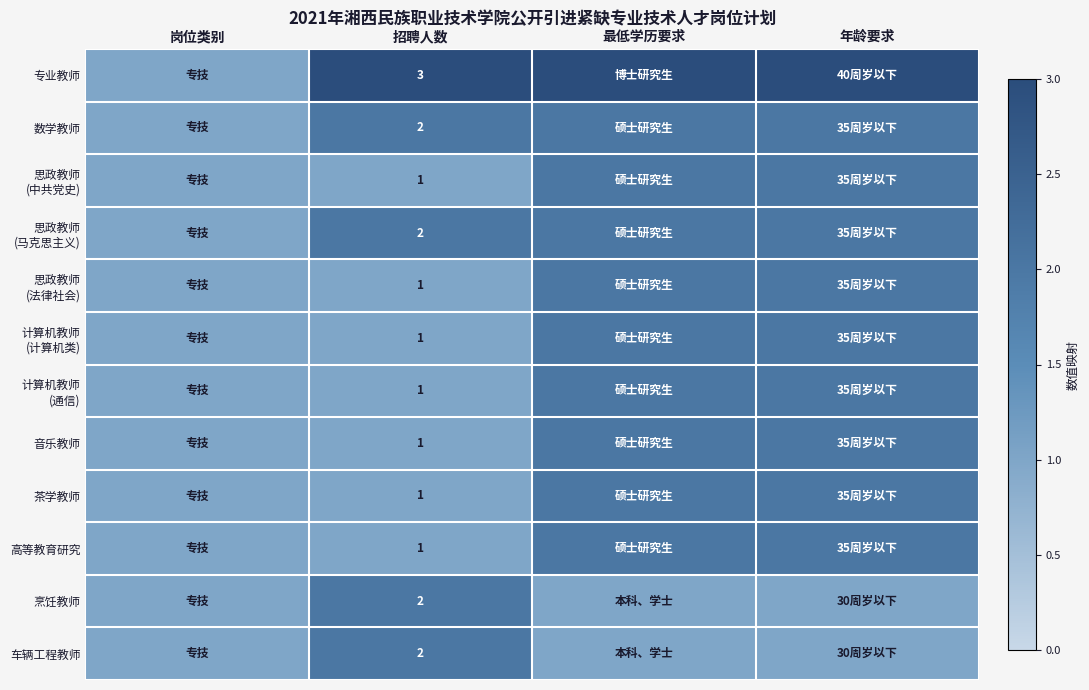

The 数学教师 series shows 3 at 招聘人数. True or false?

False